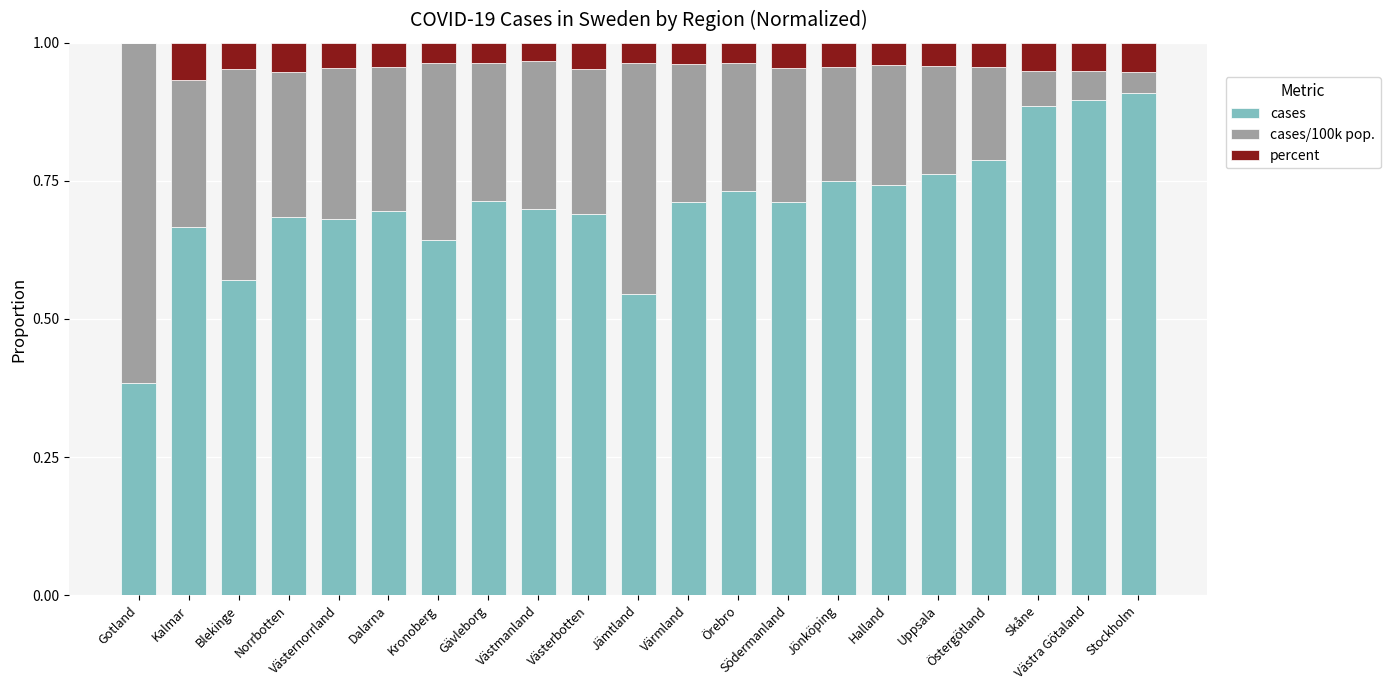

How many distinct data groups are displayed?

3